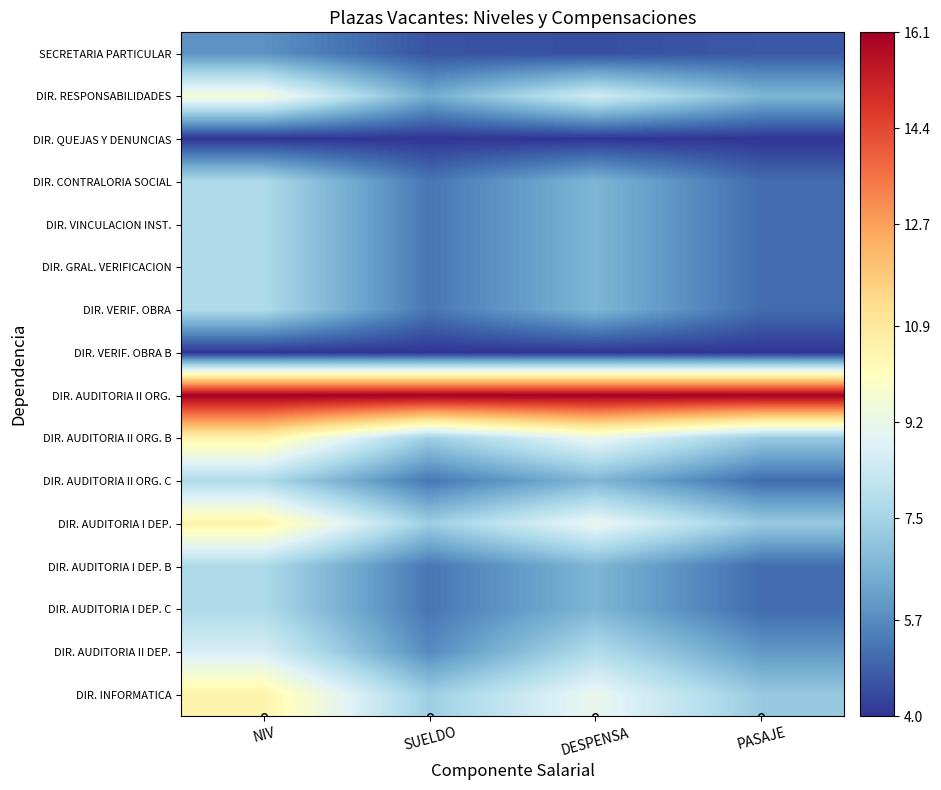

Between SUELDO and NIV, which is larger?

NIV